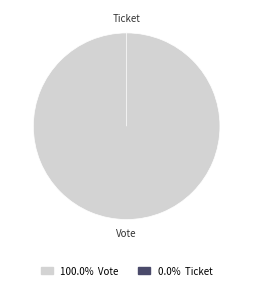

Does Ticket represent more than half of the total?

No